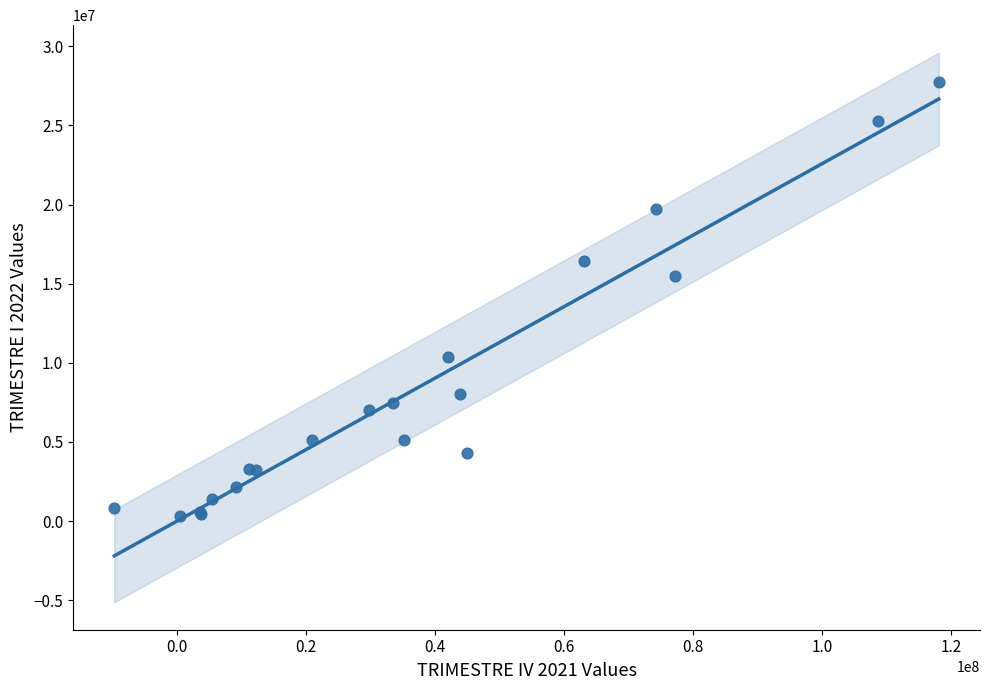

What Y value in the scatter plot is closest to 14029140?

15478861.8